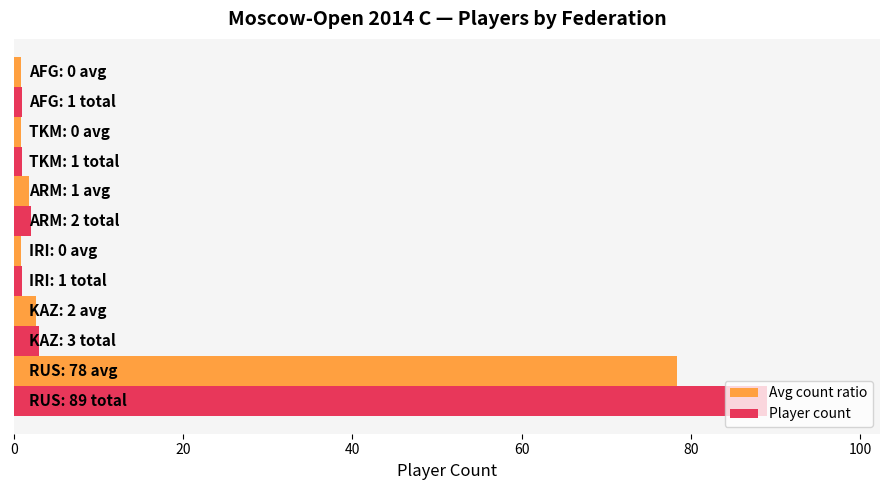

What is the sum of all Avg count ratio values?

85.4